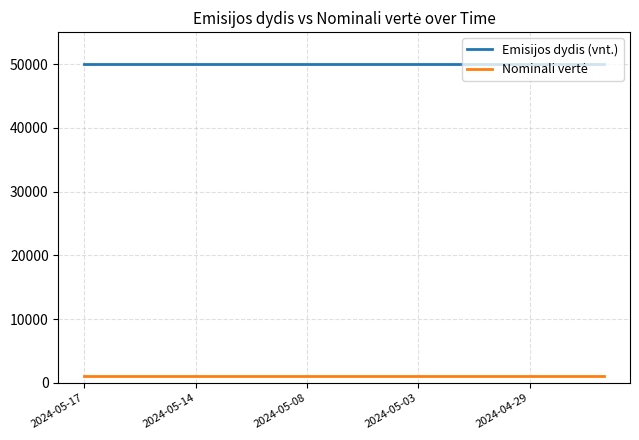

Which series has the largest total across all categories?

Emisijos dydis (vnt.)